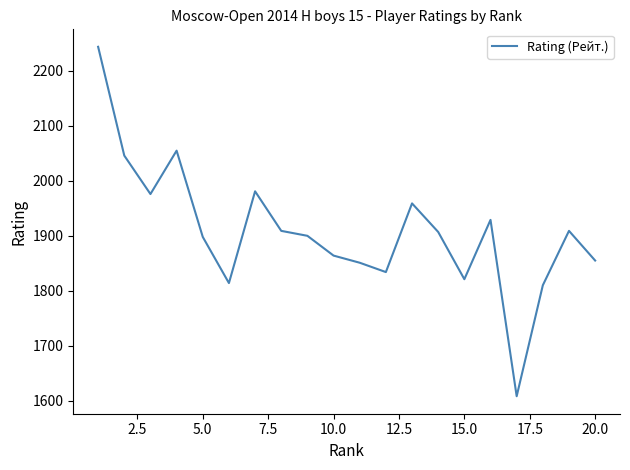

What is the minimum value shown in the chart?

1608